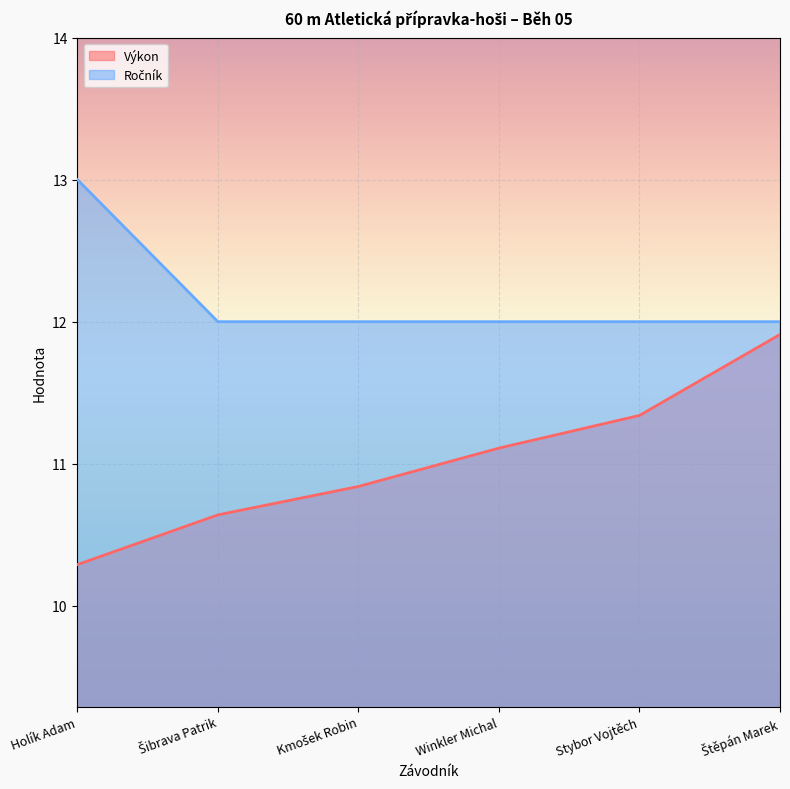

What is the value of the Výkon point at the 5th from the left?

11.3